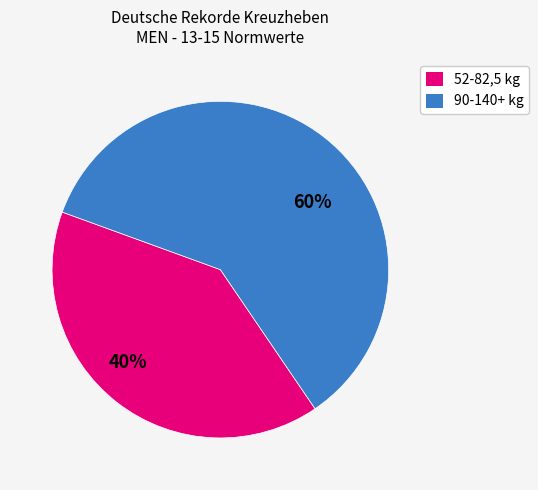

To the nearest percent, what percentage of the pie is 90-140+ kg?

60%